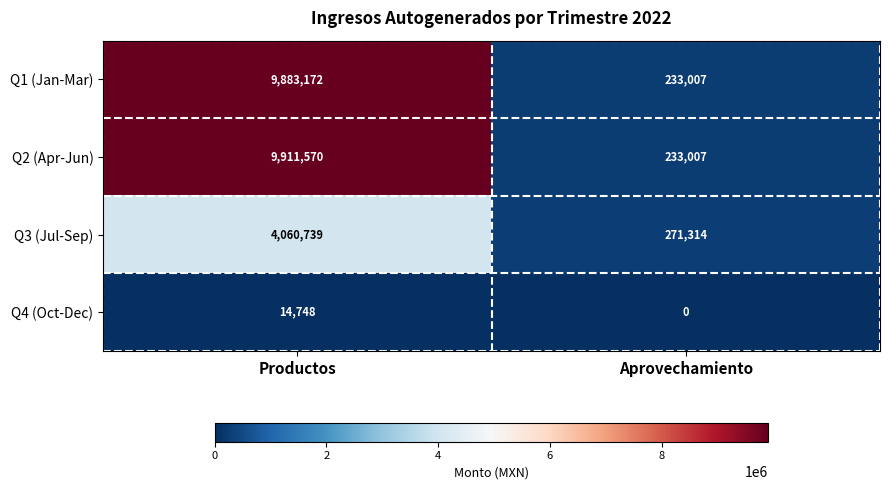

Which series has the largest total across all categories?

Q2 (Apr-Jun)